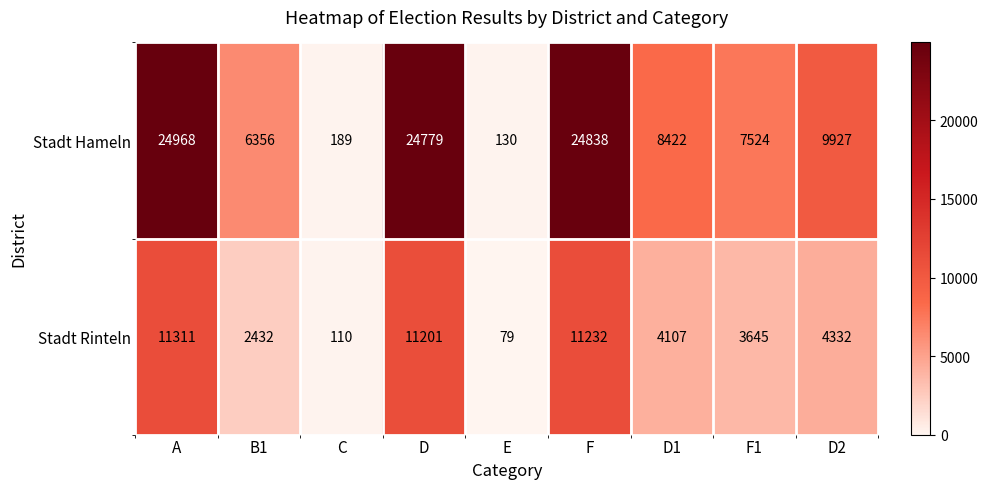

How many series are shown in this chart?

2